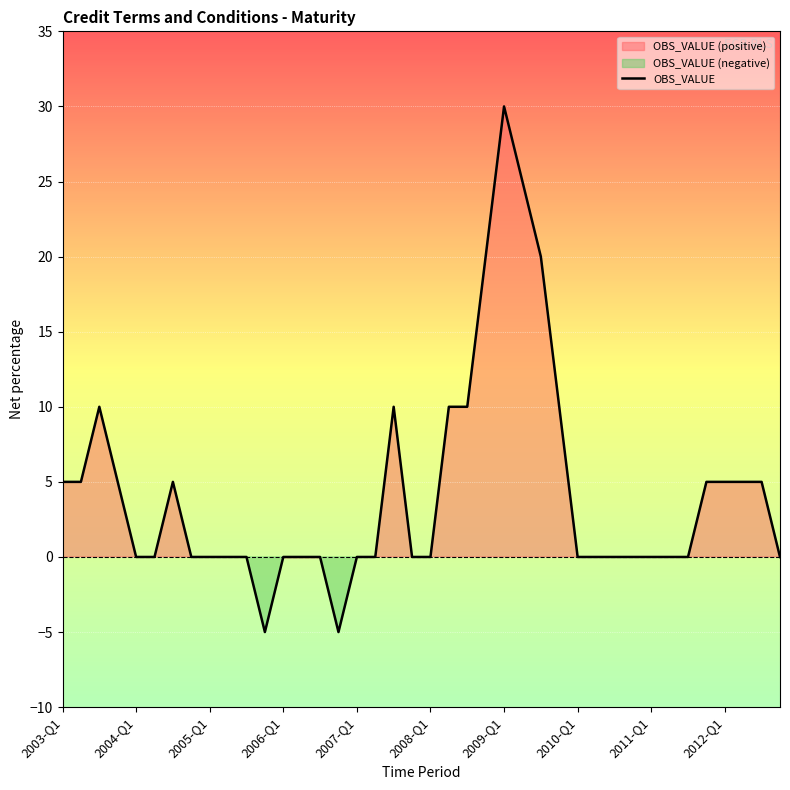

What is the highest value of the OBS_VALUE series?

30